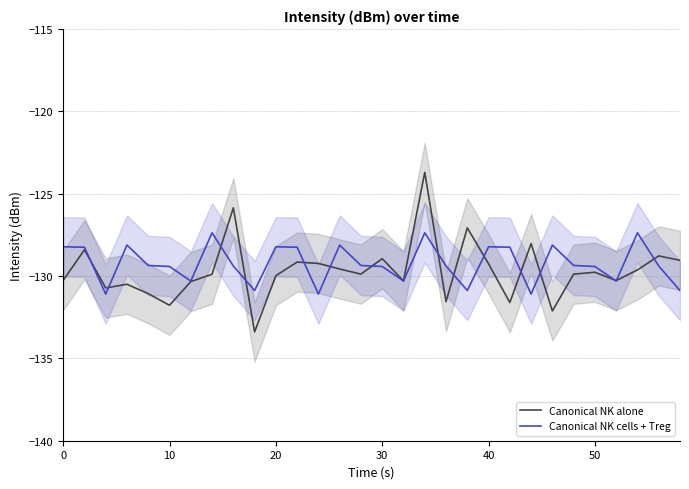

What is the highest value of the Canonical NK alone series?

-123.7